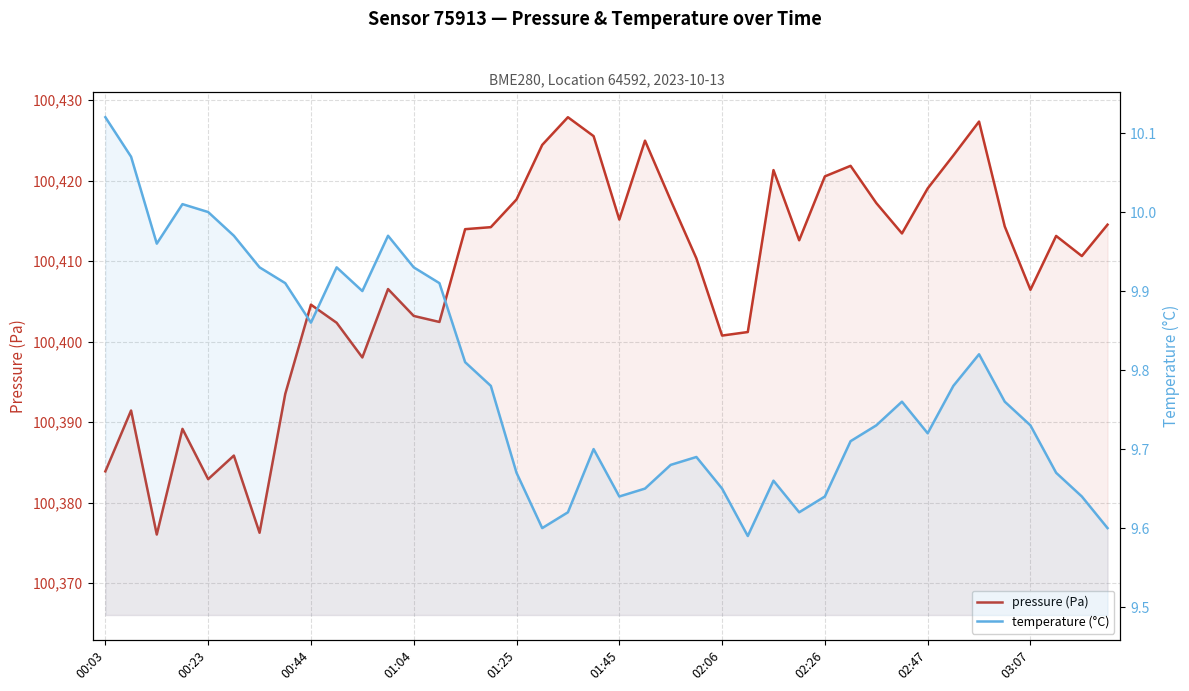

What is the total value across all series at 01:45?

100424.8